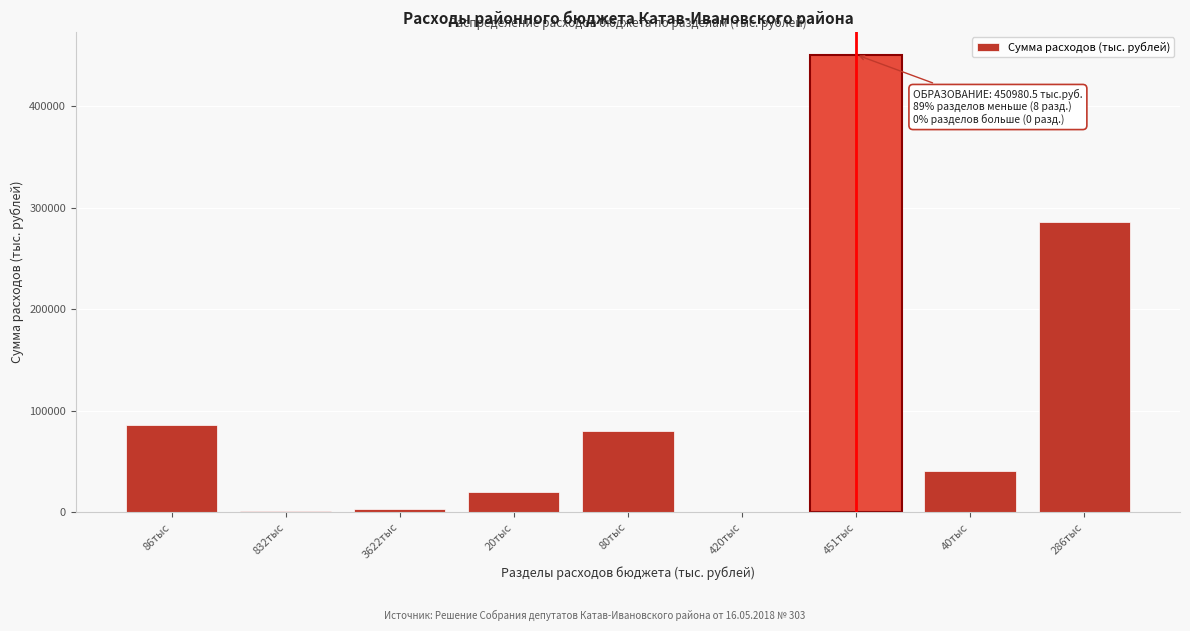

Which label corresponds to the largest value in the chart?

451тыс